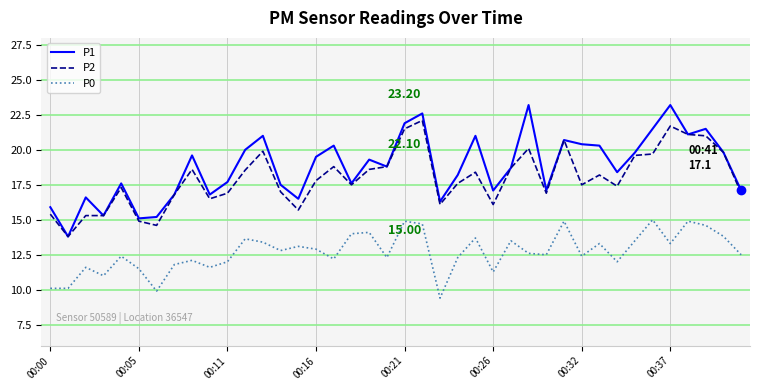

How many series are shown in this chart?

3